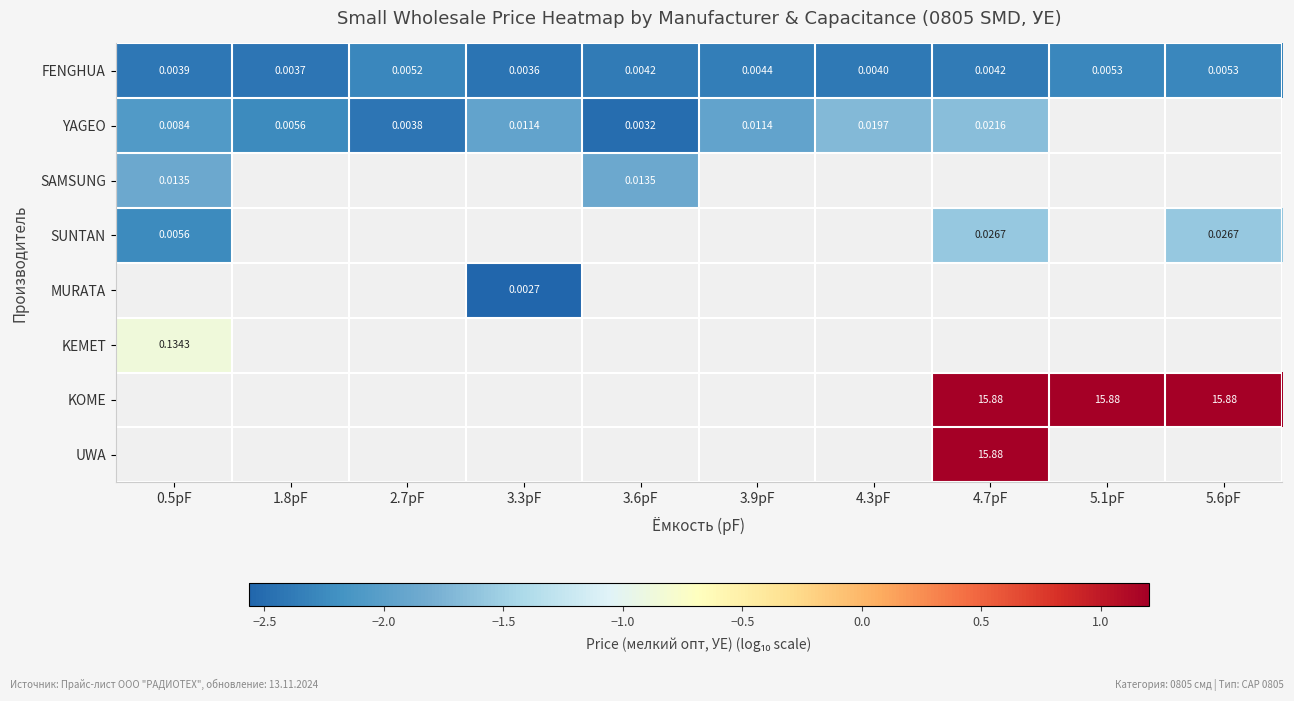

How many values in KOME are above zero?

3